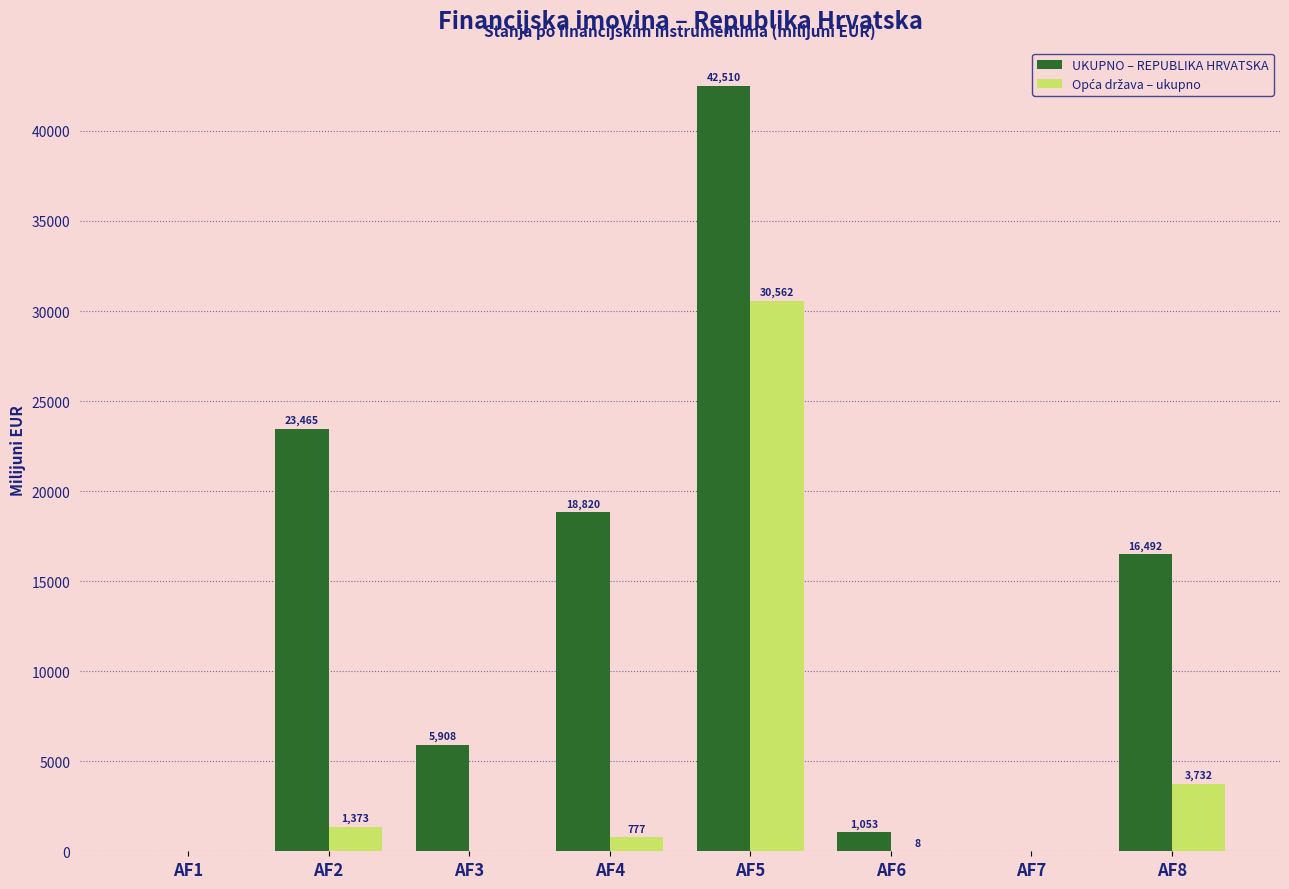

What is the maximum value shown in the chart?

42510.4